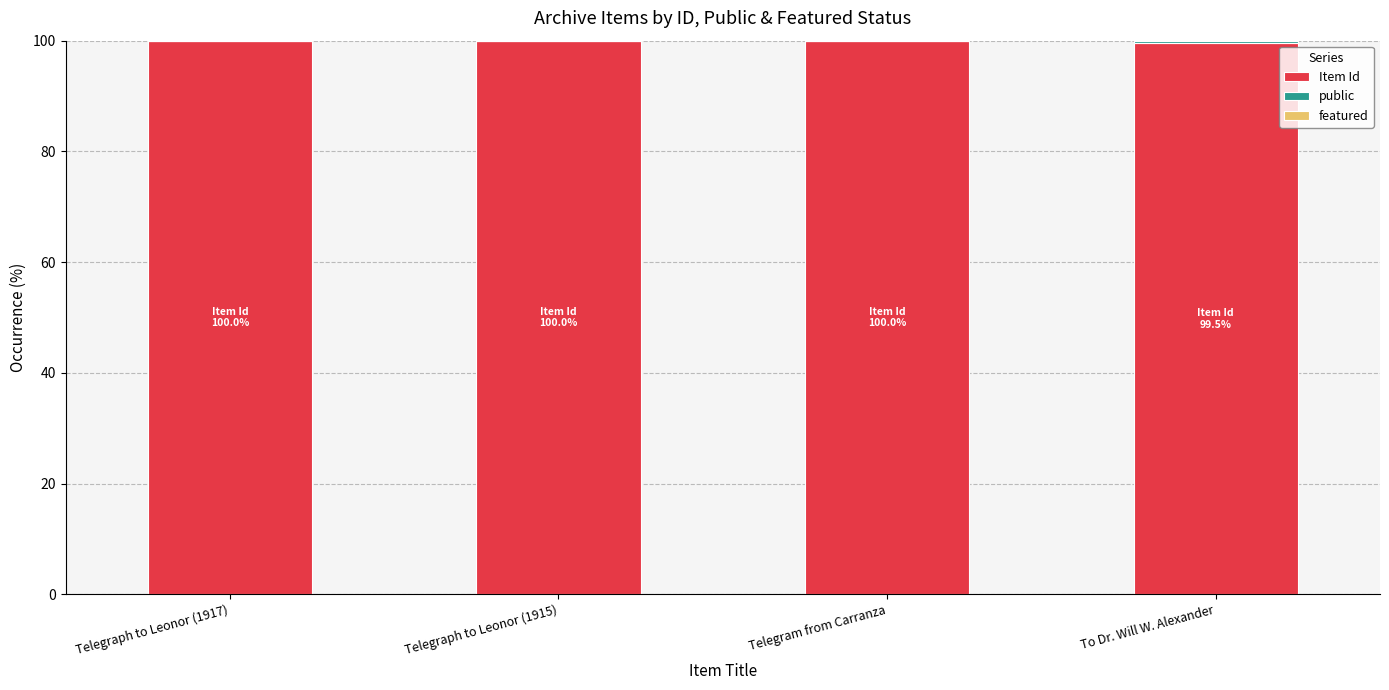

What is the total value across all series at Telegram from Carranza?

100.0